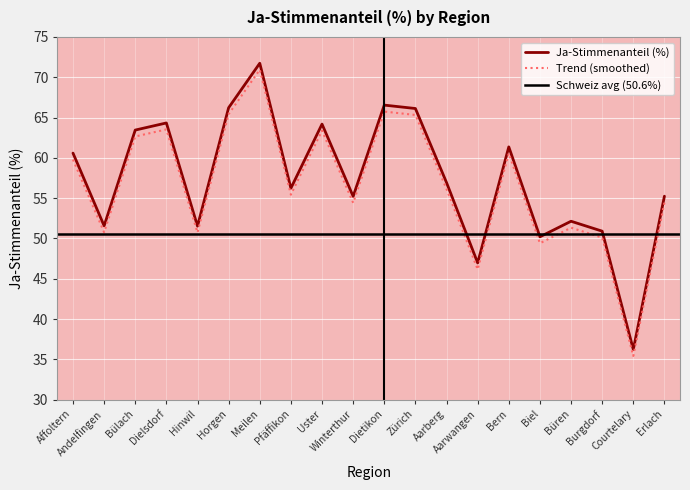

What is the label of the 14th point from the right?

Meilen